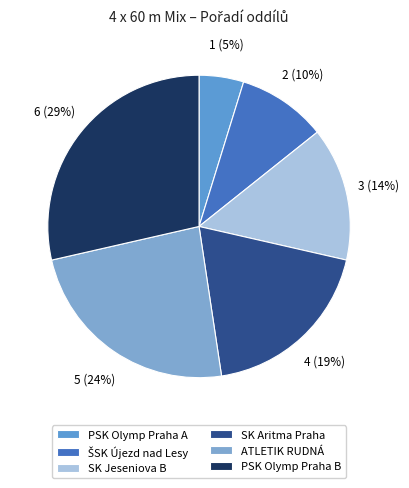

Is PSK Olymp Praha A the majority of the pie?

No